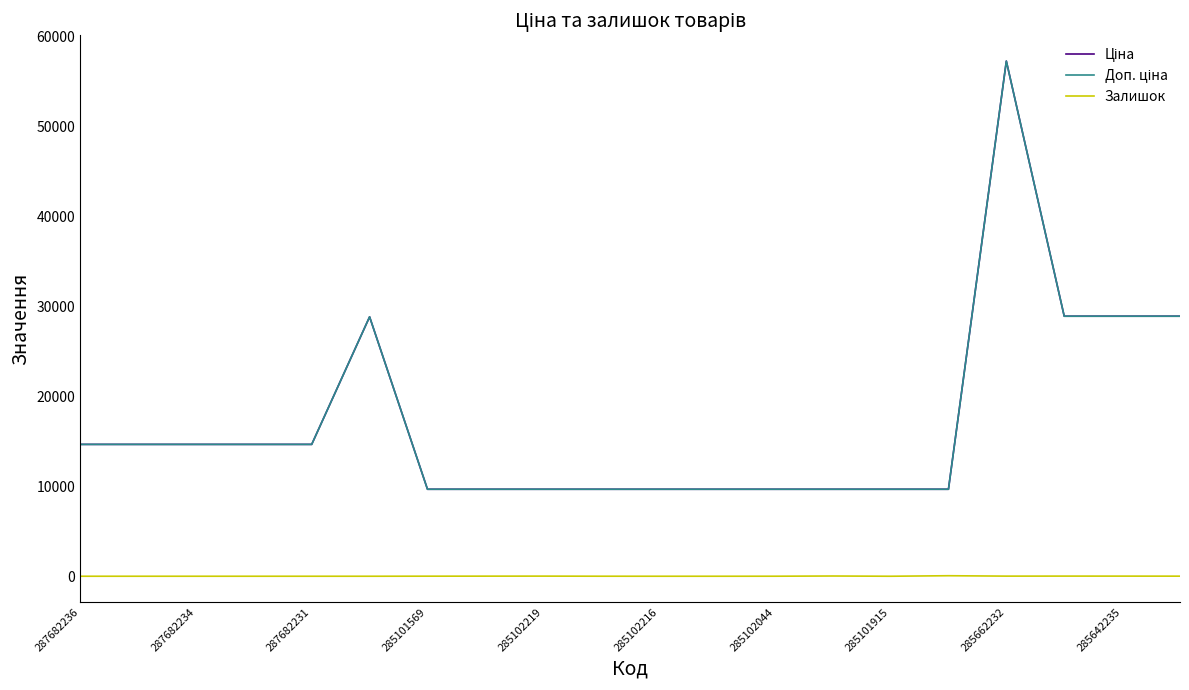

True or false: Залишок has more than 2 points higher than both neighbors.

True